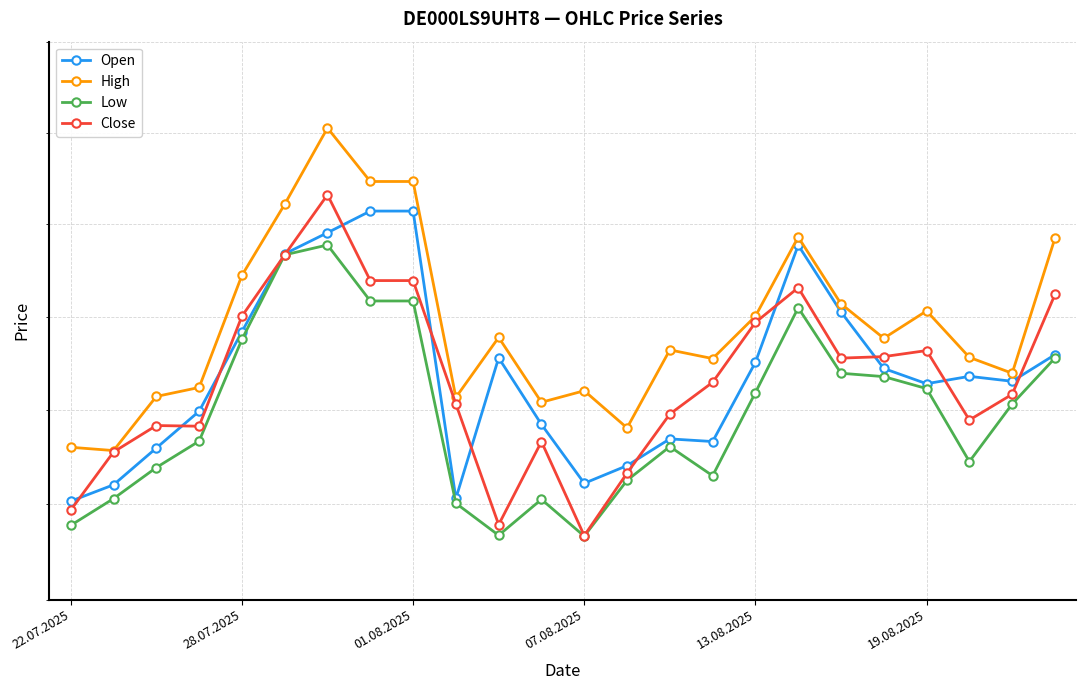

At which category does High reach its first local peak?

6